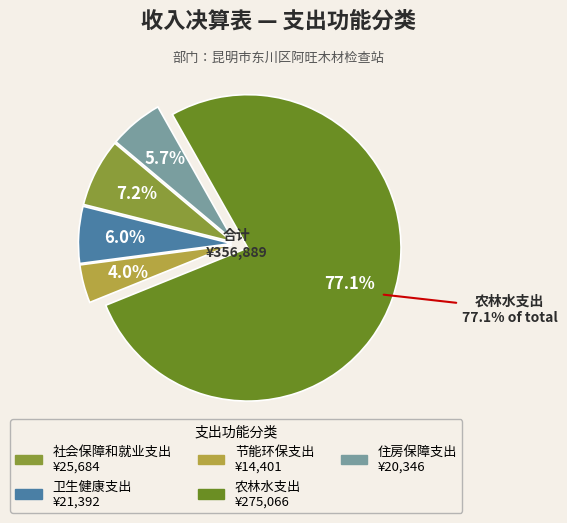

How many slices are in this pie chart?

5